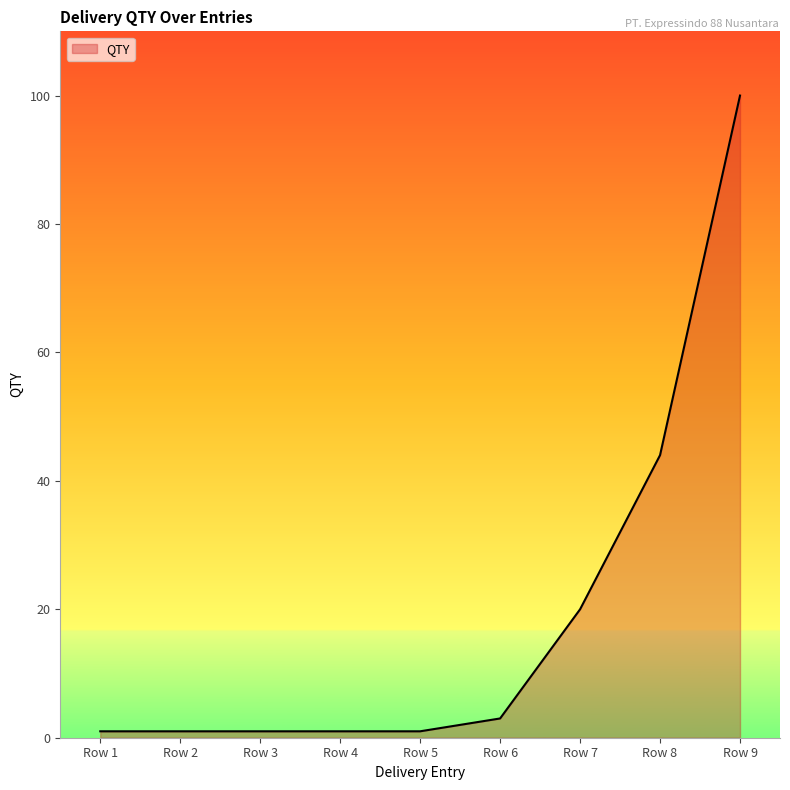

Where is the data nearest to the value 50?

Row 8